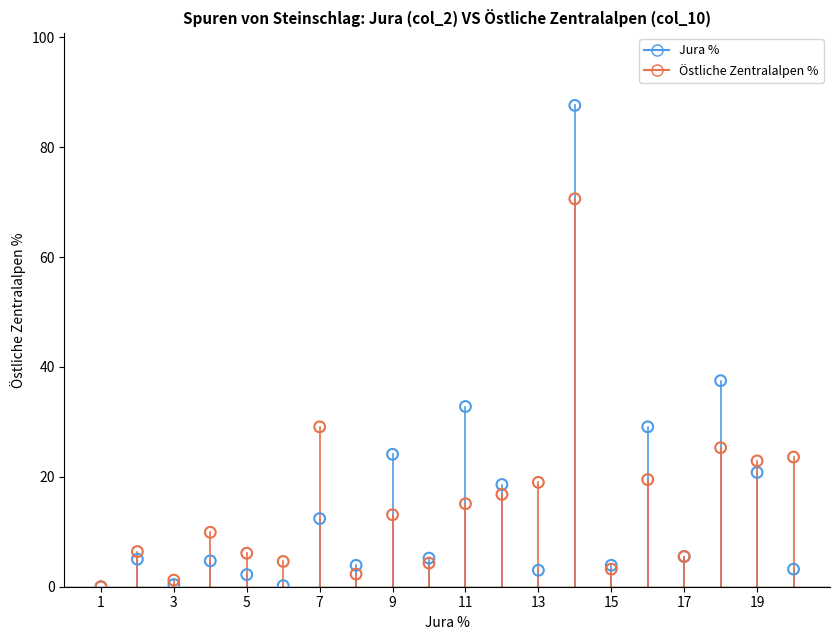

What are all the series names shown in the legend?

Jura %, Östliche Zentralalpen %